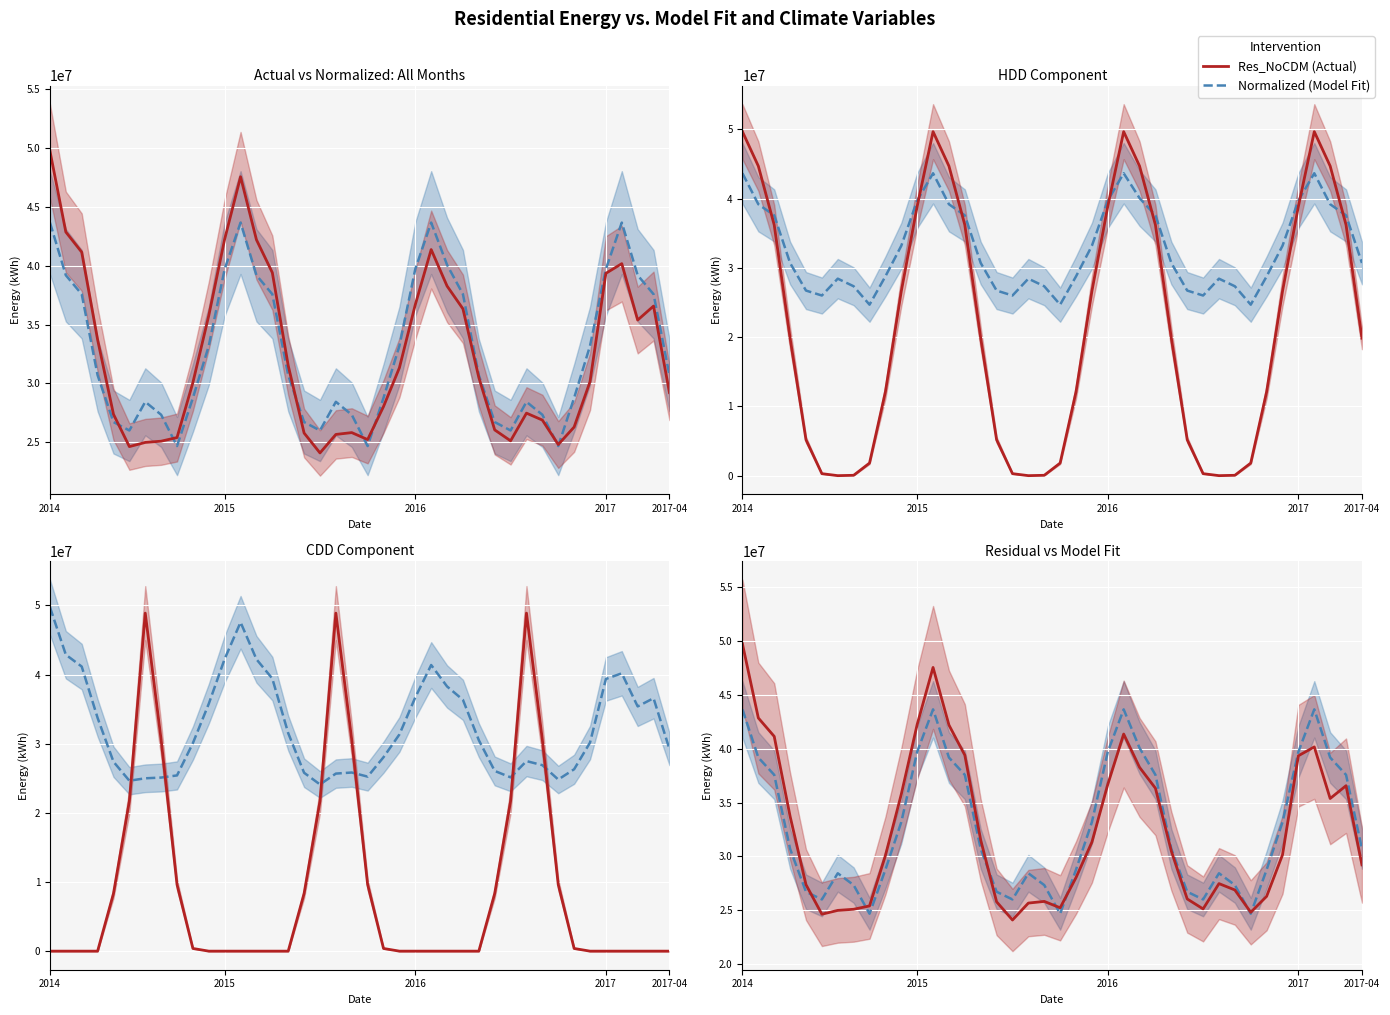

What is the minimum value for Res_NoCDM (Actual)?

24102849.6